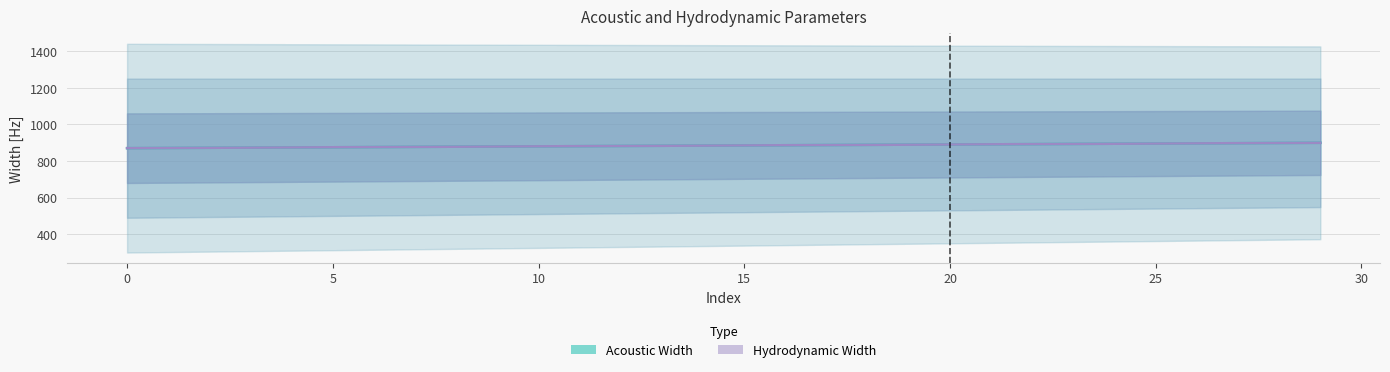

Where does the Width Hydrodynamic series first go above 885?

15